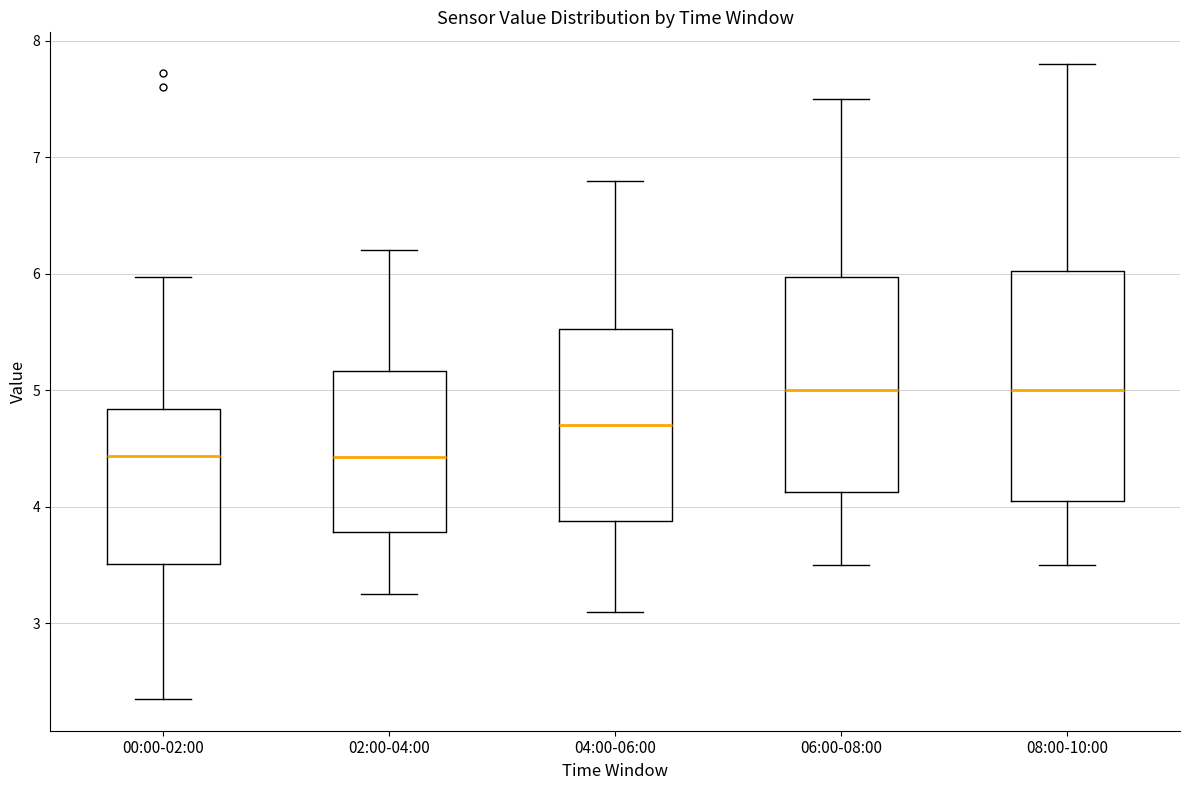

Where does the lower whisker of the box for 00:00-02:00 end on the y-axis? The values are not printed on the chart, so give them approximately, as read against the axis.

2.4